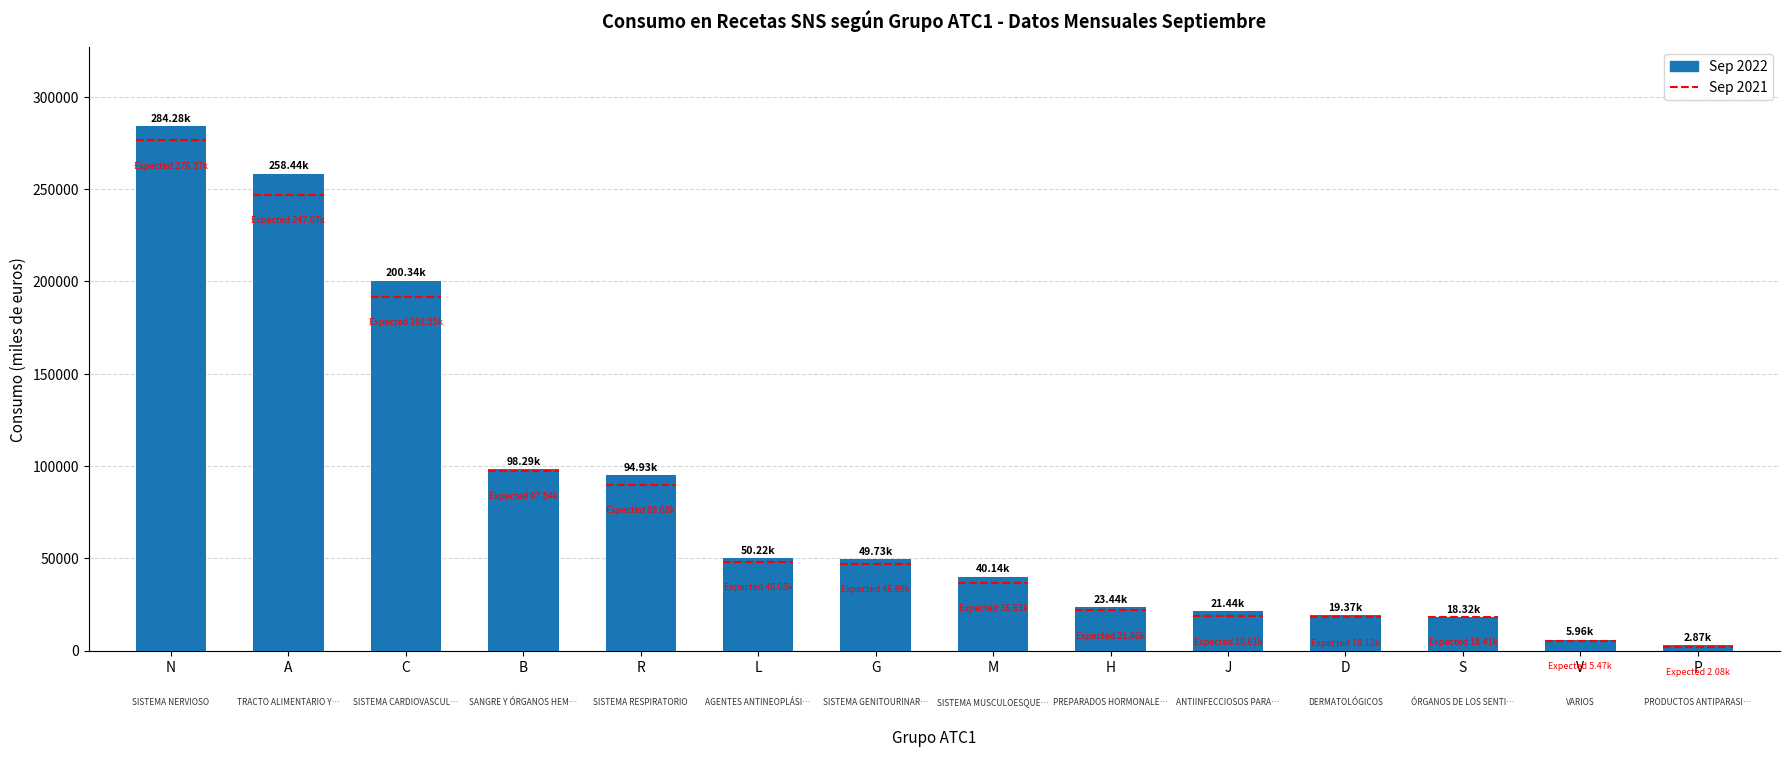

What position from the right is H?

6